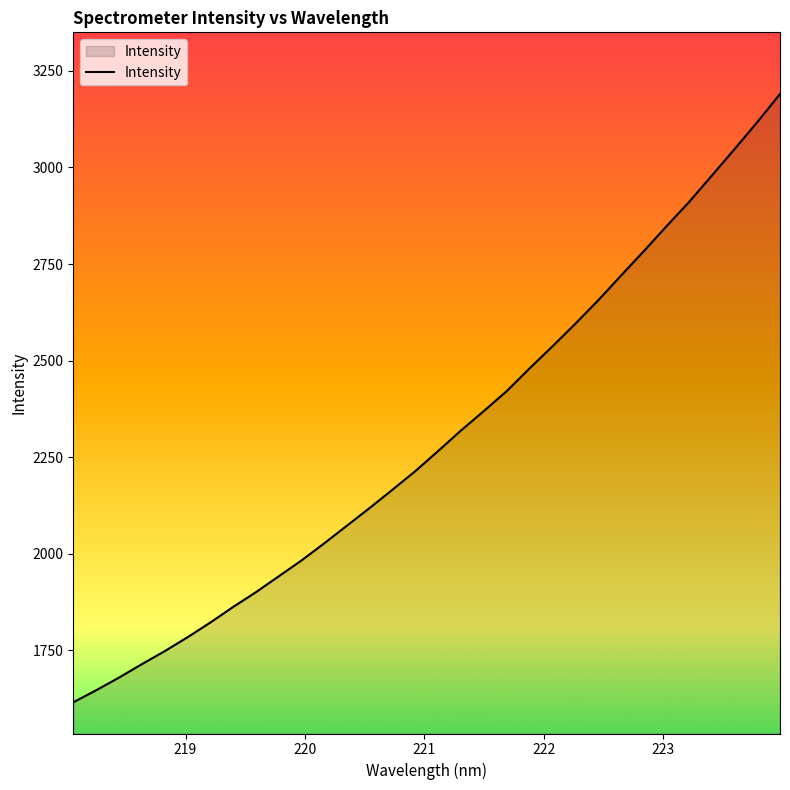

What is the difference between the maximum and minimum values?

1575.1